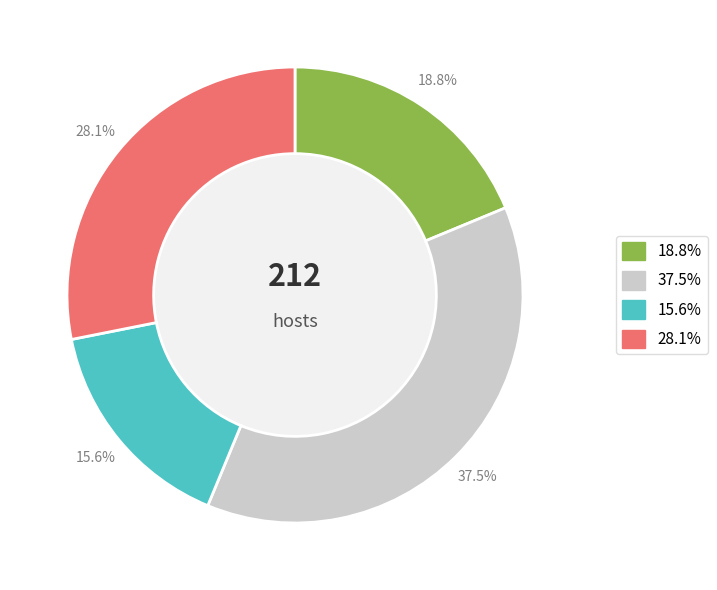

Does any single category account for the majority?

No